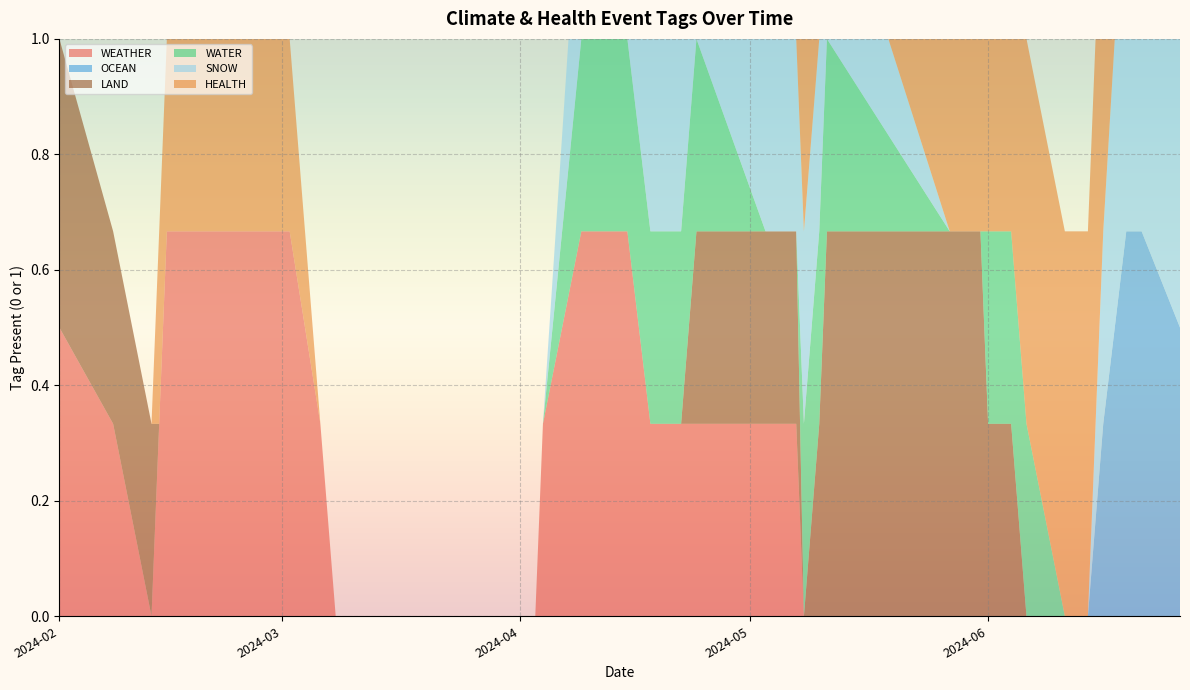

Reading left to right, list all the values displayed in this chart.

WEATHER: 0=1	1=0	2=0	3=0	4=1	5=1	6=0	7=0	8=0	9=0	10=0	11=1	12=1	13=0	14=1	15=0	16=0	17=1	18=0	19=0	20=0	21=0	22=0	23=0	24=0	25=0	26=0	27=0	28=0	29=0	30=0	31=0	32=0
OCEAN: 0=0	1=0	2=0	3=0	4=0	5=0	6=0	7=0	8=0	9=0	10=0	11=0	12=0	13=0	14=0	15=0	16=0	17=0	18=0	19=0	20=0	21=0	22=0	23=0	24=0	25=0	26=0	27=0	28=0	29=0	30=1	31=1	32=0
LAND: 0=0	1=1	2=0	3=0	4=0	5=0	6=0	7=0	8=0	9=0	10=0	11=0	12=0	13=0	14=0	15=0	16=0	17=1	18=0	19=0	20=0	21=1	22=1	23=0	24=1	25=0	26=0	27=0	28=0	29=0	30=0	31=0	32=0
WATER: 0=0	1=0	2=0	3=0	4=0	5=0	6=0	7=0	8=0	9=0	10=0	11=0	12=1	13=0	14=0	15=1	16=0	17=0	18=0	19=0	20=1	21=0	22=0	23=0	24=0	25=1	26=0	27=0	28=0	29=0	30=0	31=0	32=0
SNOW: 0=0	1=0	2=0	3=0	4=0	5=0	6=0	7=0	8=0	9=0	10=0	11=0	12=1	13=0	14=0	15=1	16=0	17=1	18=0	19=0	20=1	21=0	22=0	23=0	24=0	25=0	26=0	27=0	28=0	29=0	30=1	31=1	32=0
HEALTH: 0=0	1=0	2=0	3=0	4=1	5=0	6=0	7=0	8=0	9=0	10=0	11=0	12=0	13=0	14=0	15=0	16=0	17=0	18=0	19=1	20=0	21=0	22=1	23=1	24=0	25=0	26=1	27=1	28=0	29=1	30=1	31=0	32=0